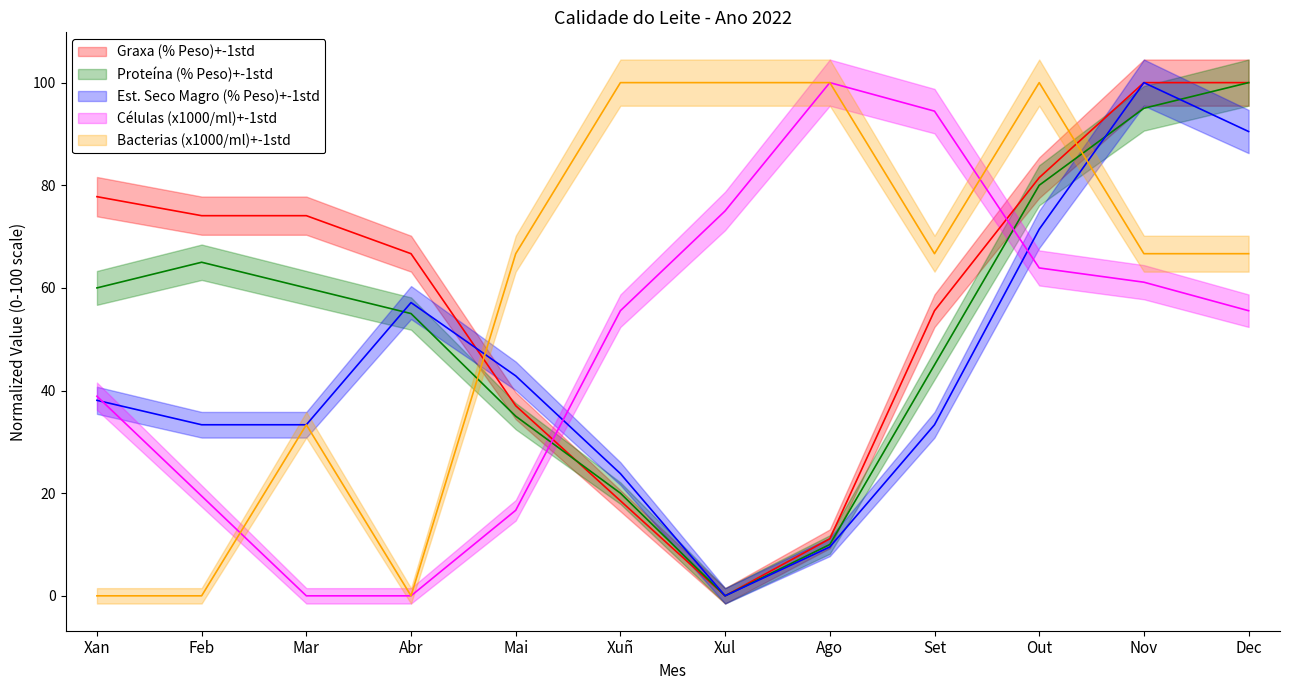

At which category does Bacterias (x1000/ml) reach its first local peak?

Mar